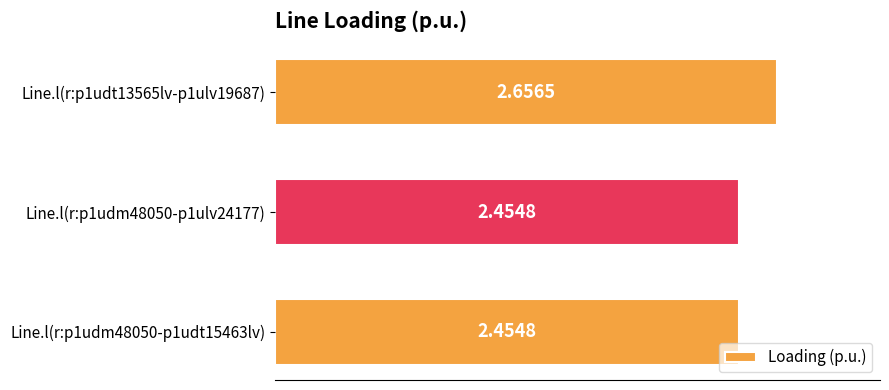

What is the sum of all values?

7.6